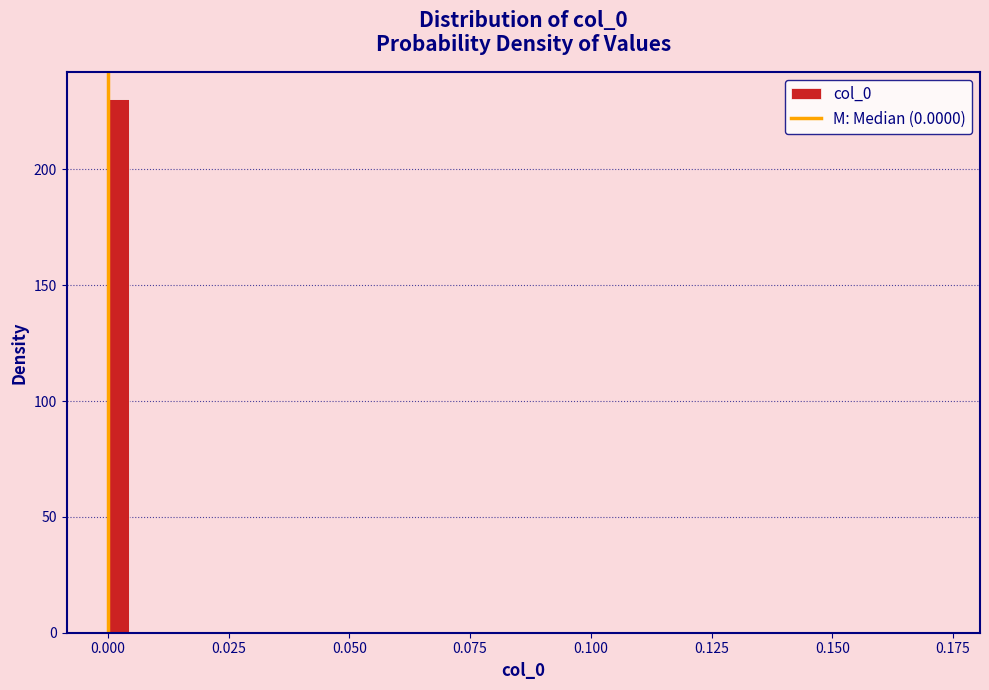

Around what value on the x-axis is the tallest bar? Give the approximate position of its centre, as read against the axis.

0.000